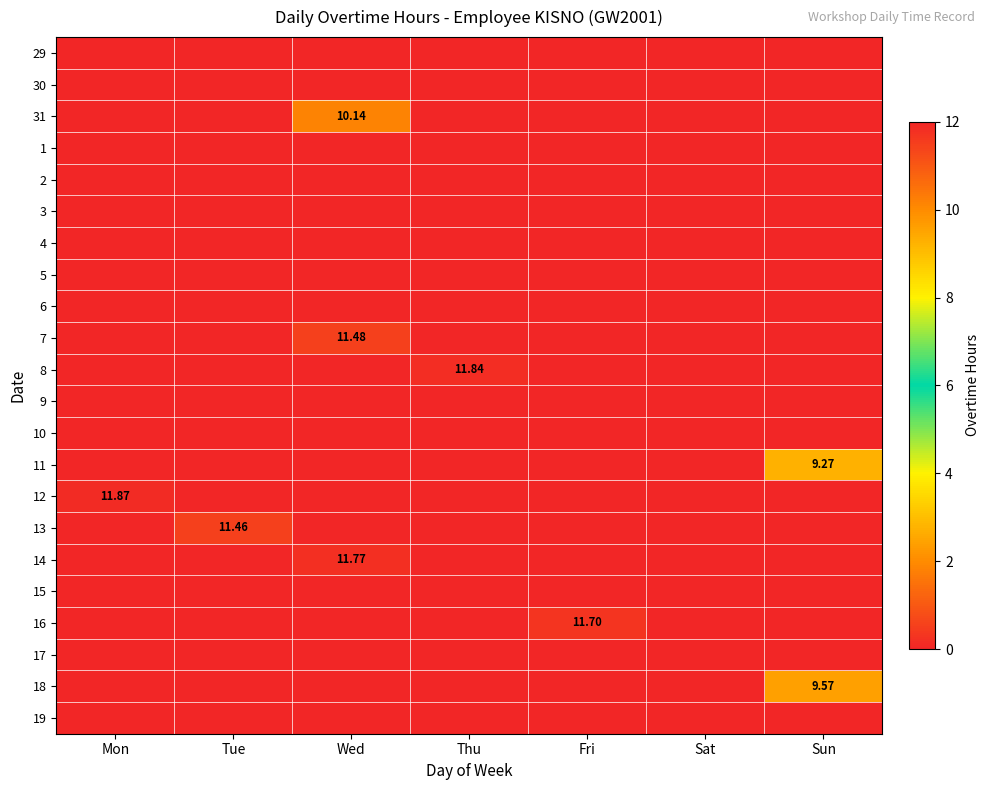

At which category is the sum across all series the highest?

Wed